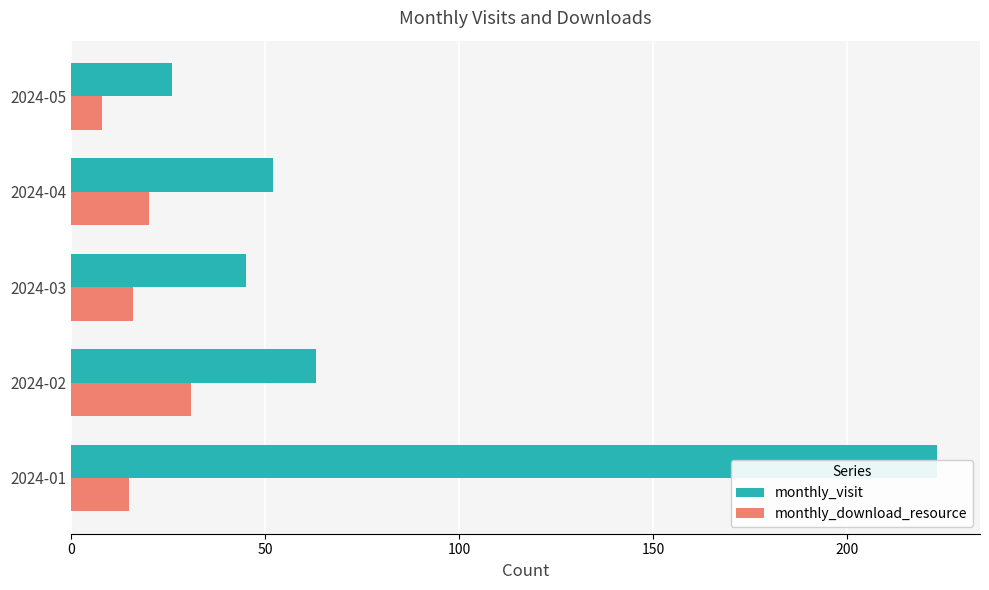

How many groups of bars are there?

5